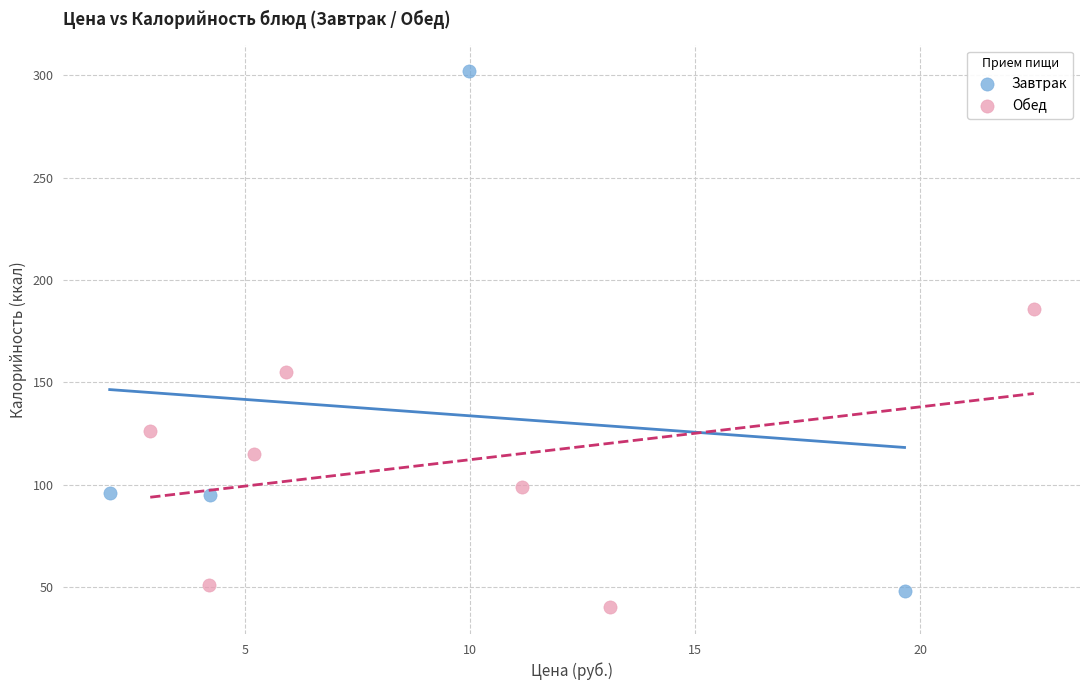

Which series reaches the maximum Y coordinate?

Завтрак